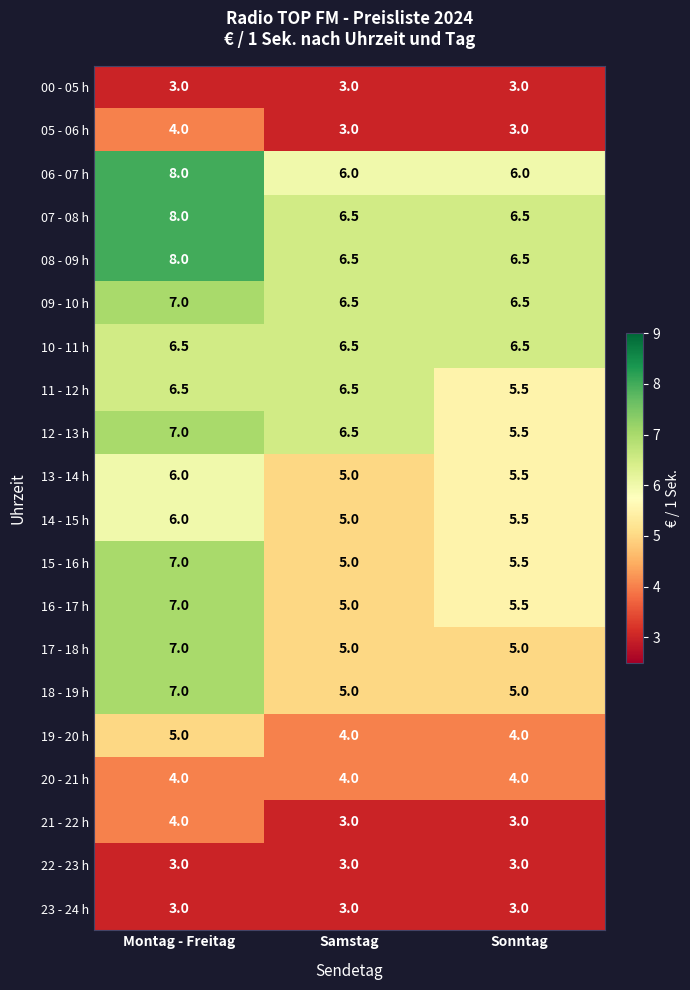

Which category has the highest value across all series?

Montag - Freitag